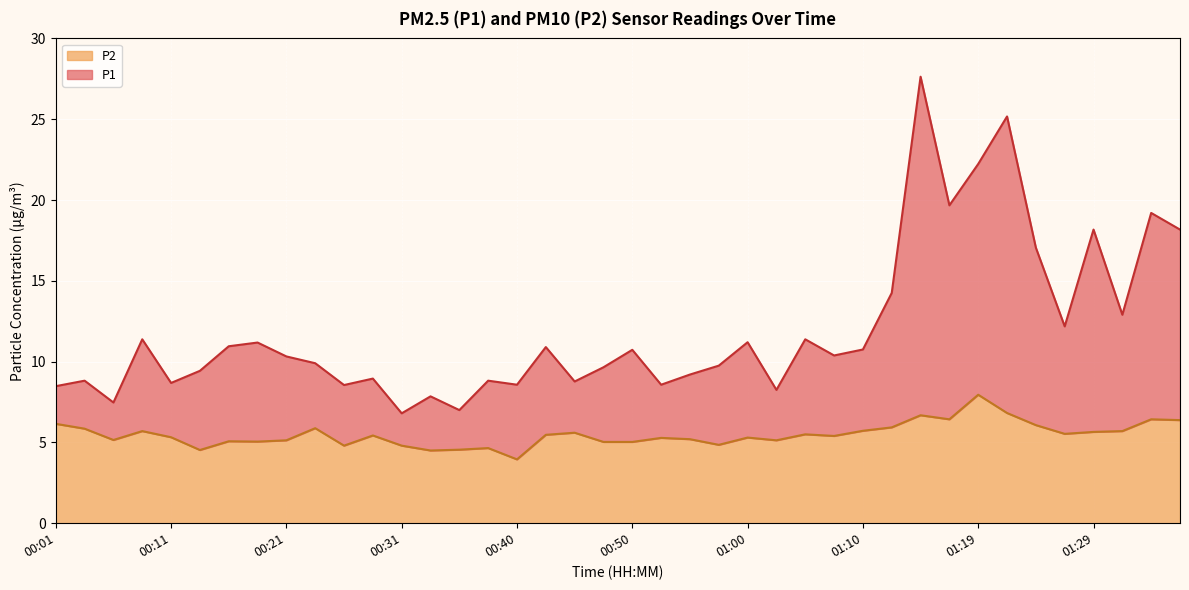

At which category does the chart reach its peak across all series?

01:15